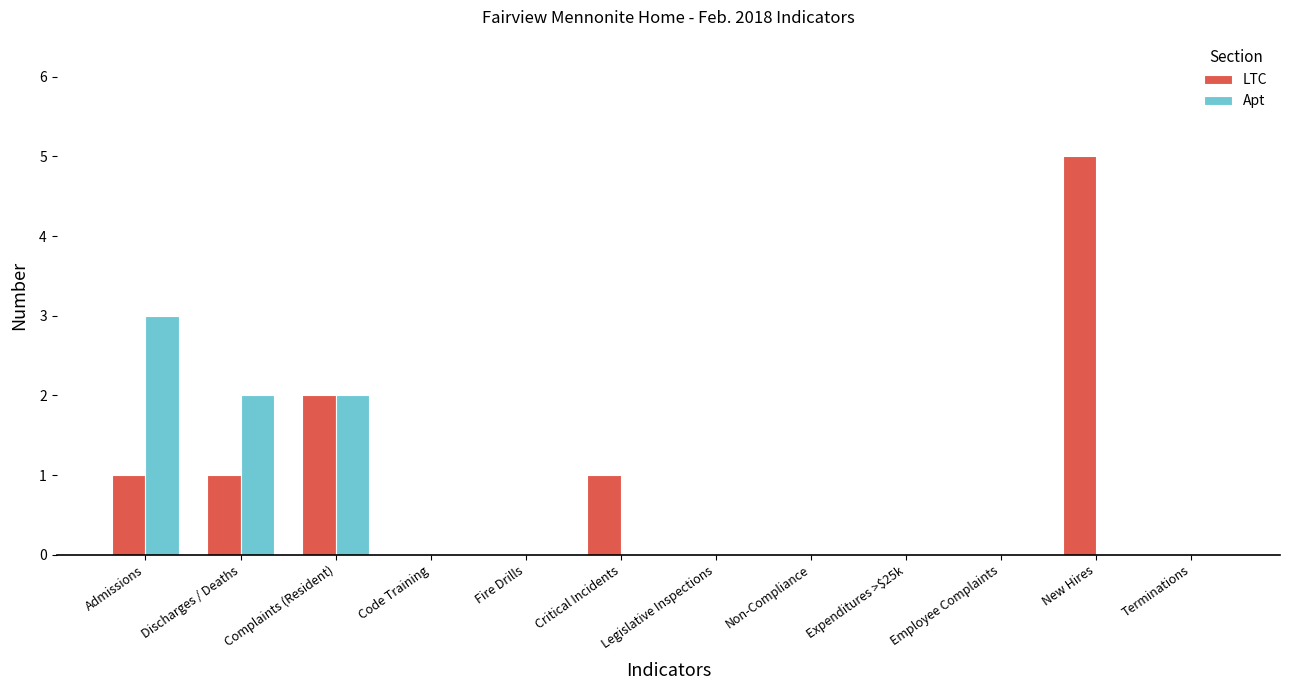

What are all the series names shown in the legend?

LTC, Apt